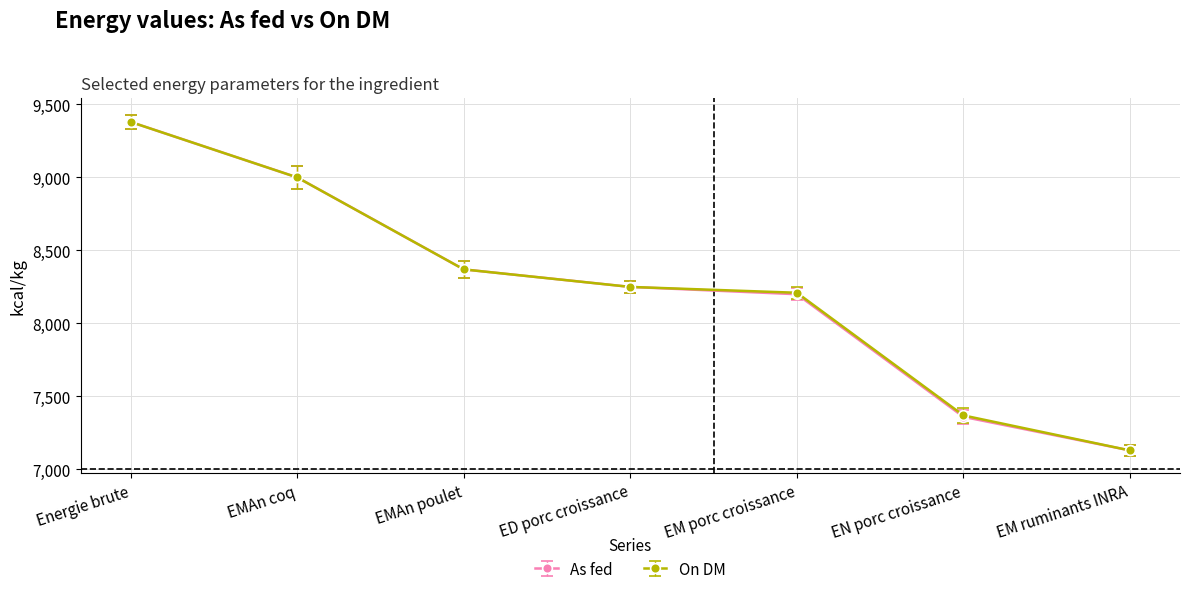

Is it true that On DM equals 3350 at EMAn poulet?

False